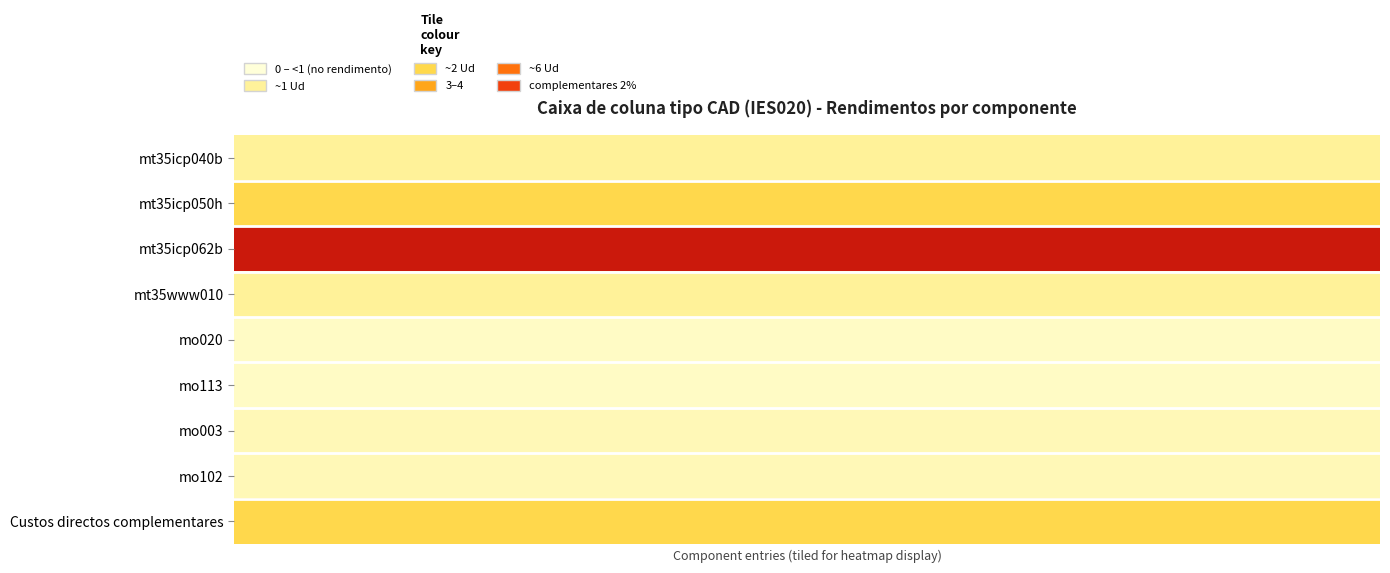

Which series has the largest total across all categories?

mt35icp062b